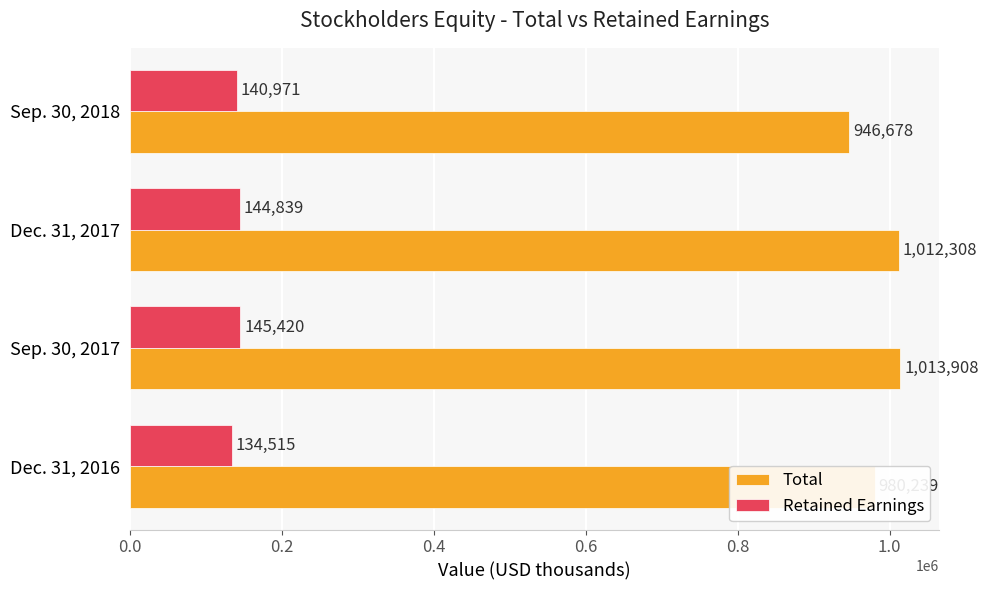

Read the Total value at Sep. 30, 2018, to the nearest 100.

946700